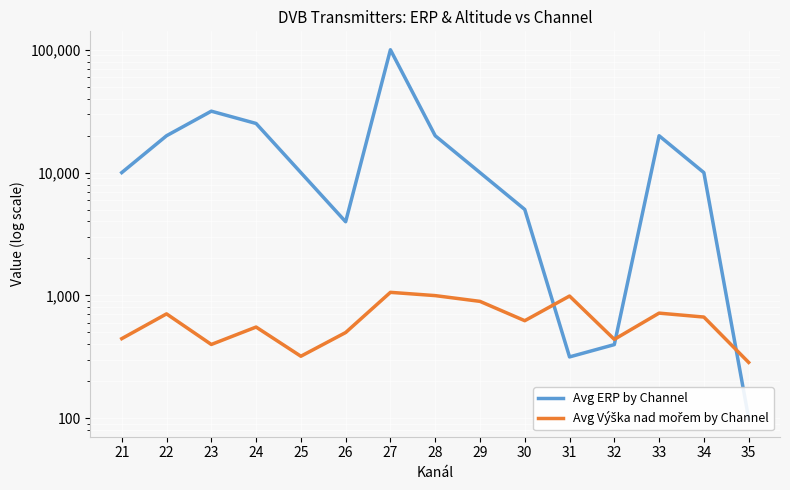

Reading left to right, what are all the values shown in this chart?

Avg ERP by Channel: 21=10000	22=19952	23=31622	24=25118	25=10000	26=3981	27=100000	28=19952	29=10000	30=5011	31=316	32=398	33=19952	34=10000	35=100
Avg Výška nad mořem by Channel: 21=445	22=708	23=399	24=553	25=320	26=499	27=1060	28=997	29=895	30=623	31=989	32=439	33=718	34=667	35=285